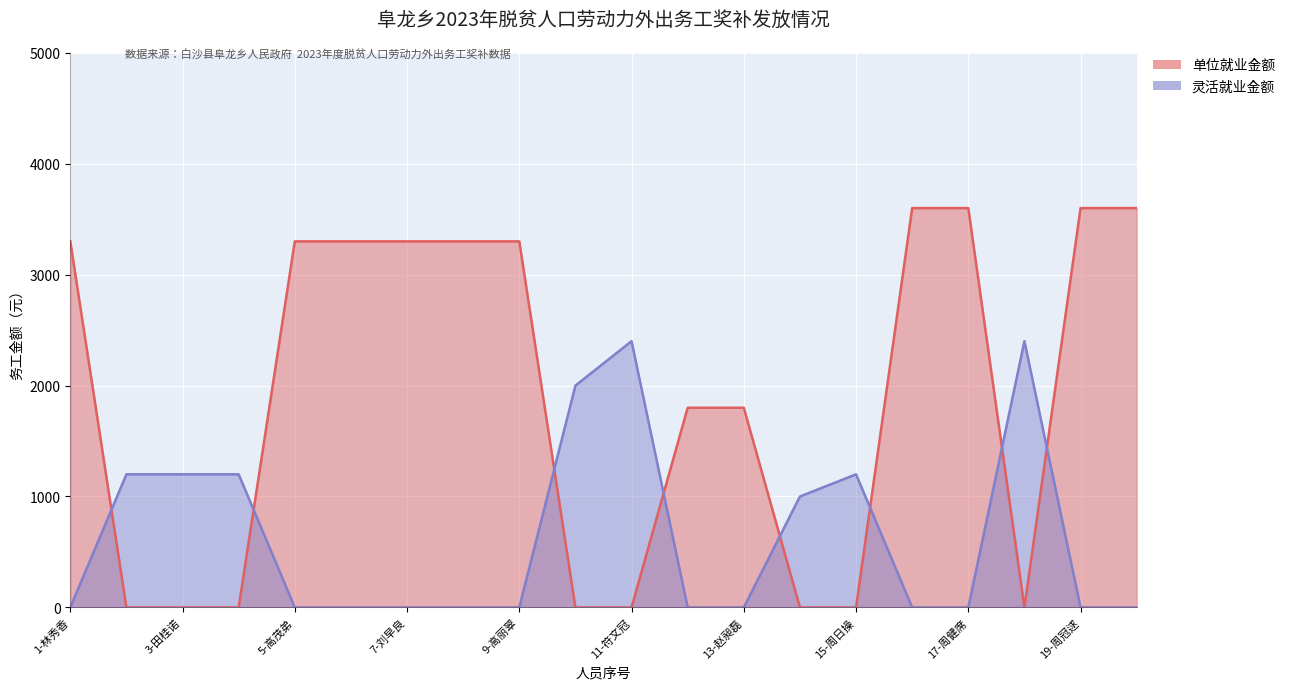

What value does the 灵活就业金额 series have at 11-符文冠, to the nearest 100?

2400